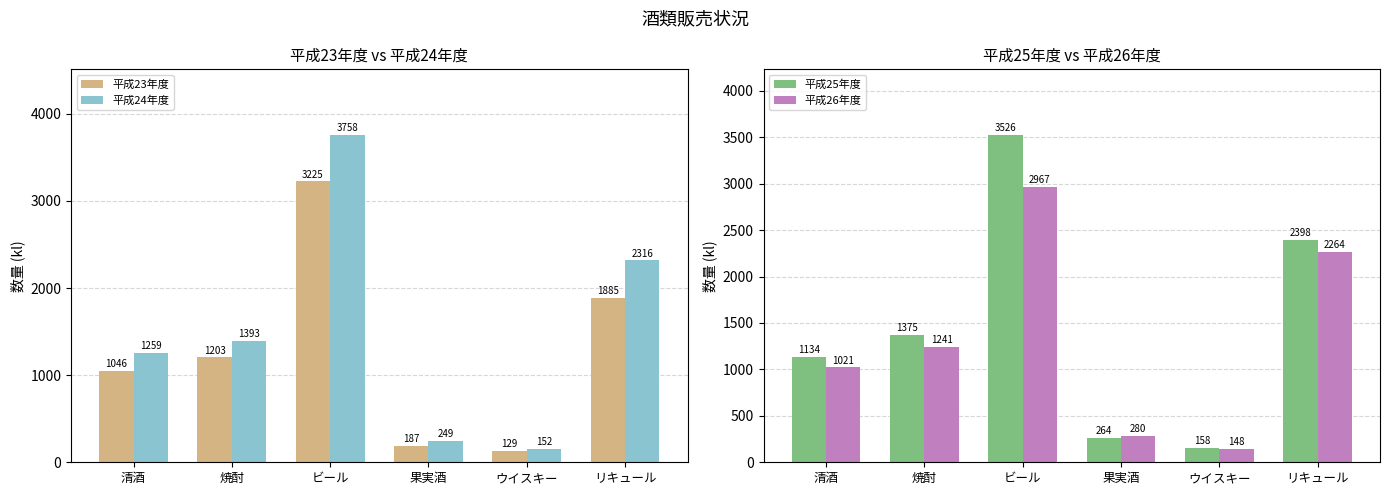

What is the difference between the maximum and minimum values in the 平成25年度 series?

3368